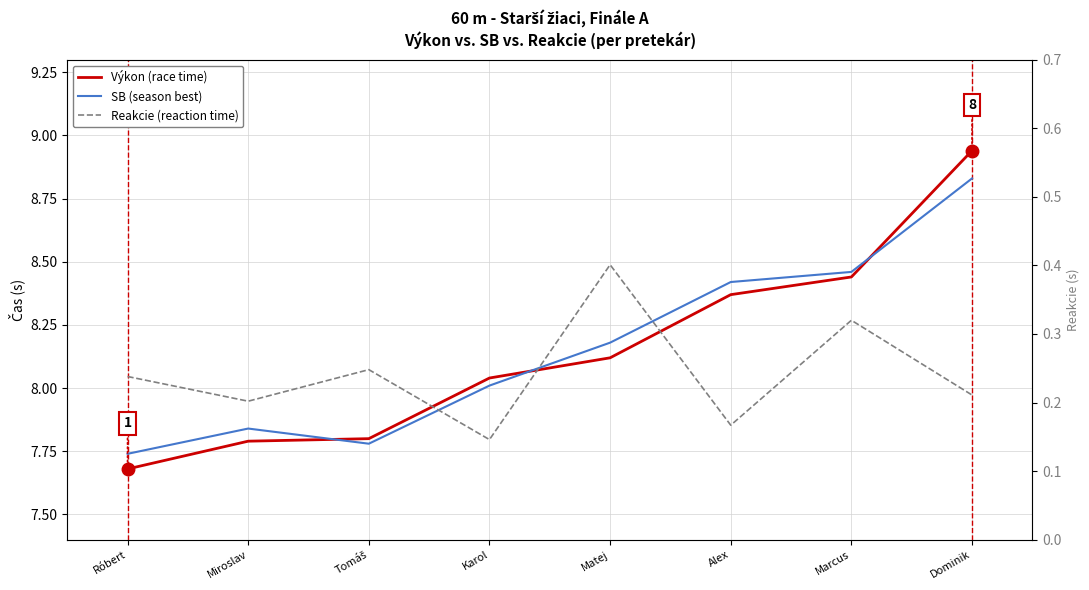

Is this an area chart (filled region under the line)?

No